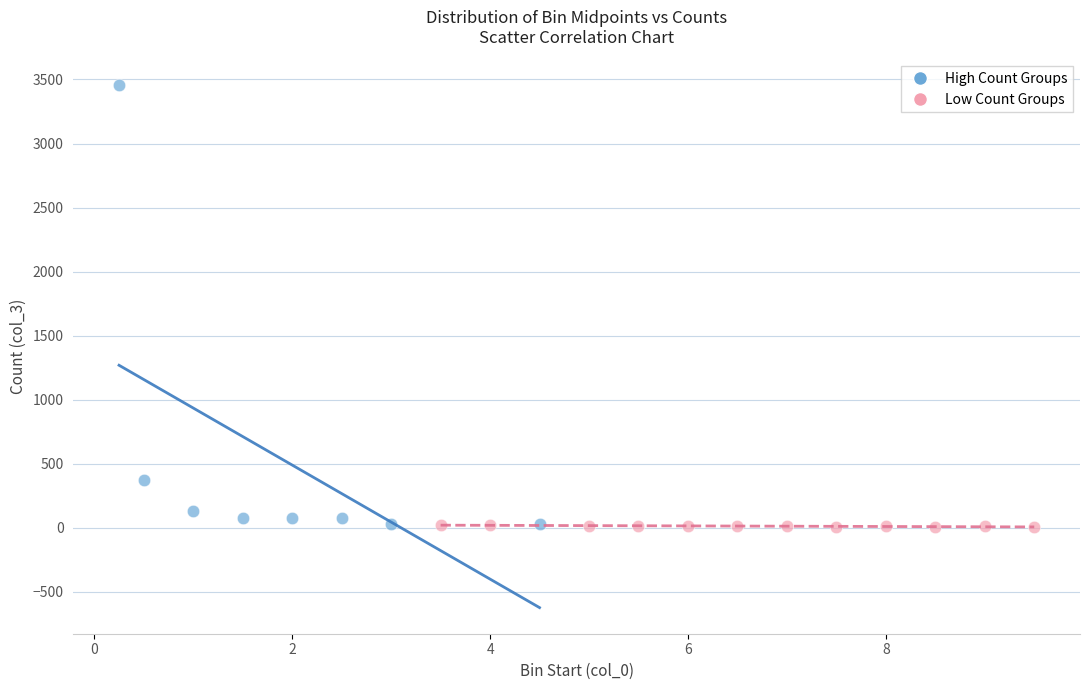

Which series contains the highest Y value?

High Count Groups